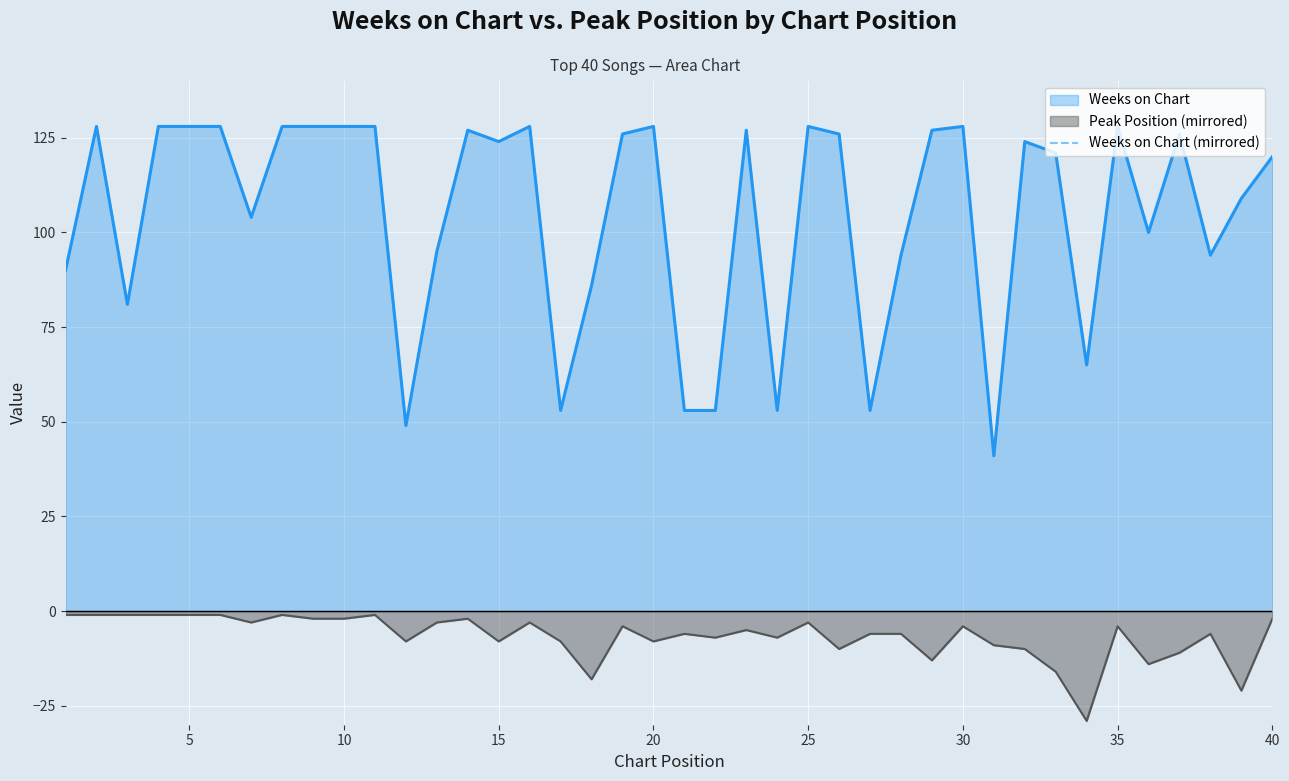

What is the maximum value for Weeks on Chart?

128